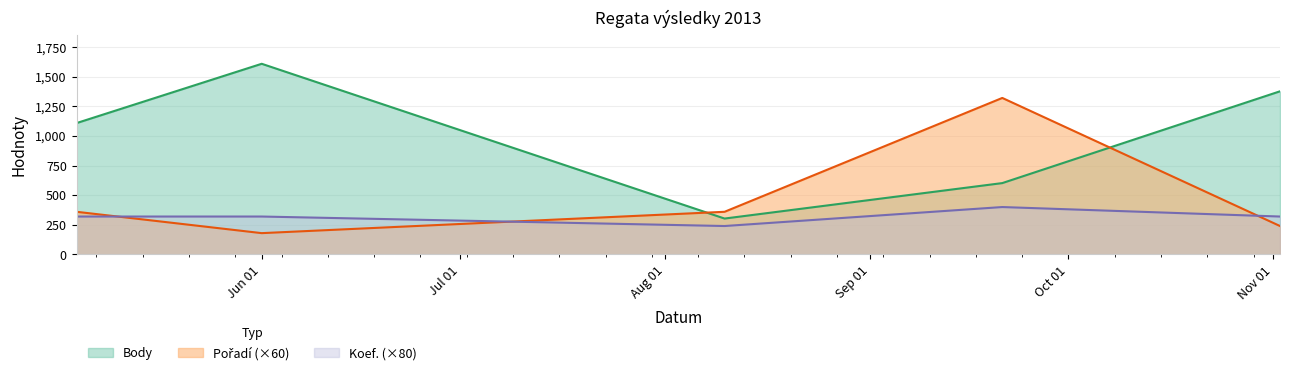

What is the difference between the maximum and minimum values in the Koef. (×80) series?

160